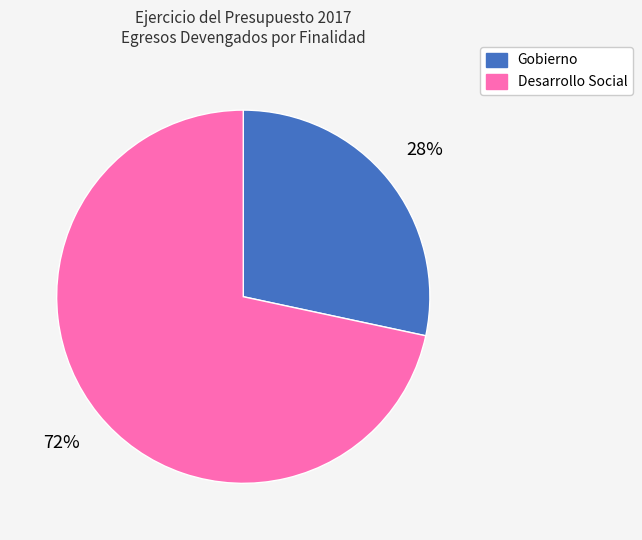

Approximately how many times larger is the value at Gobierno compared to Desarrollo Social?

0.4